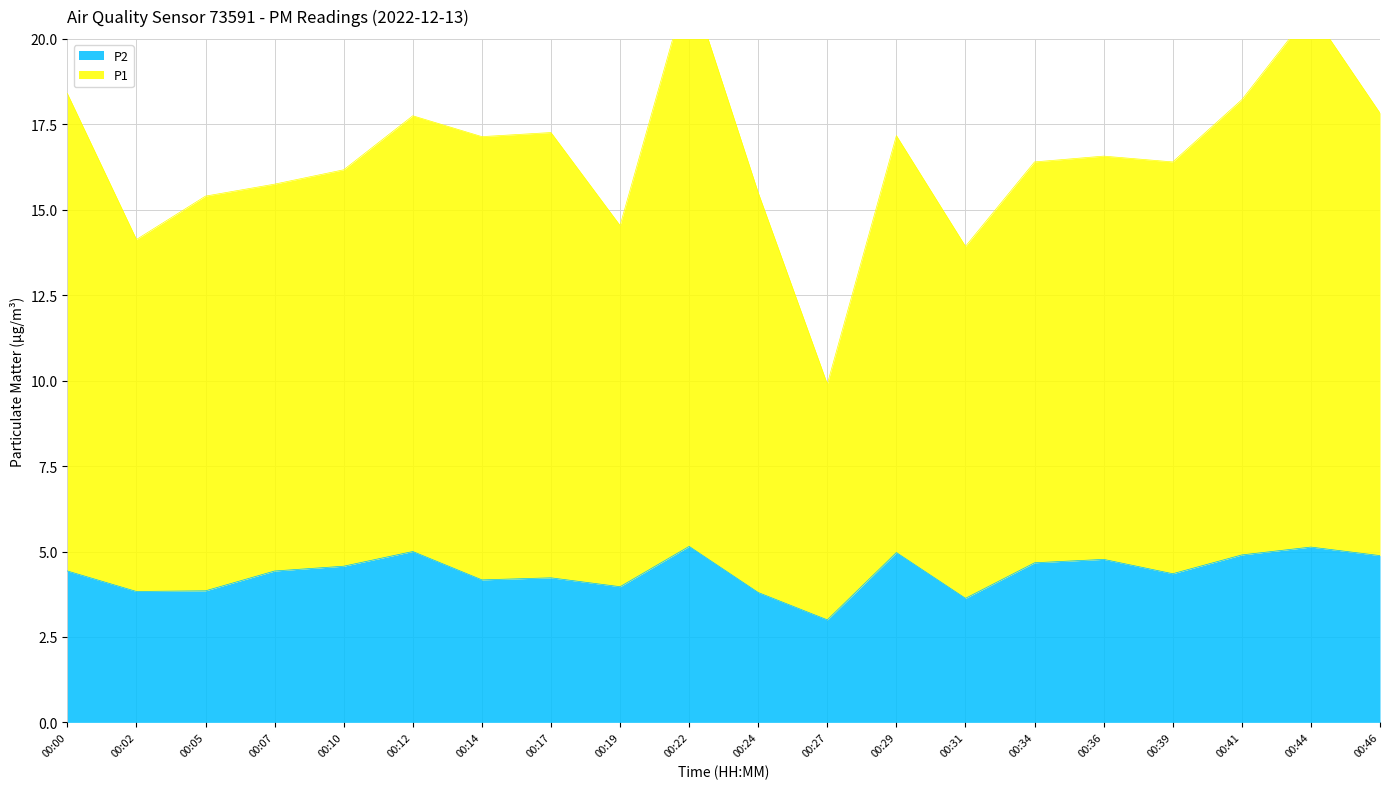

Which category has the highest value across all series?

00:22